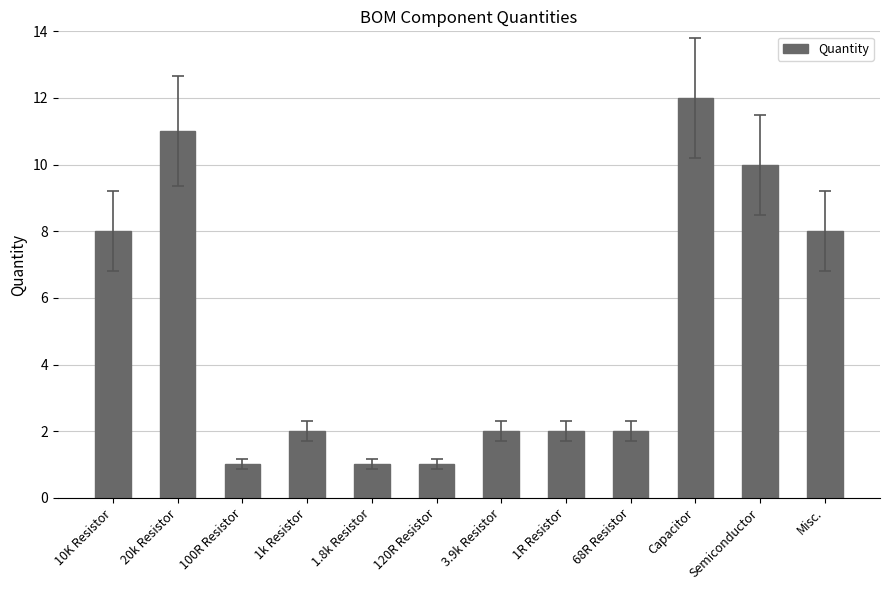

What is the difference between the maximum and minimum values?

11